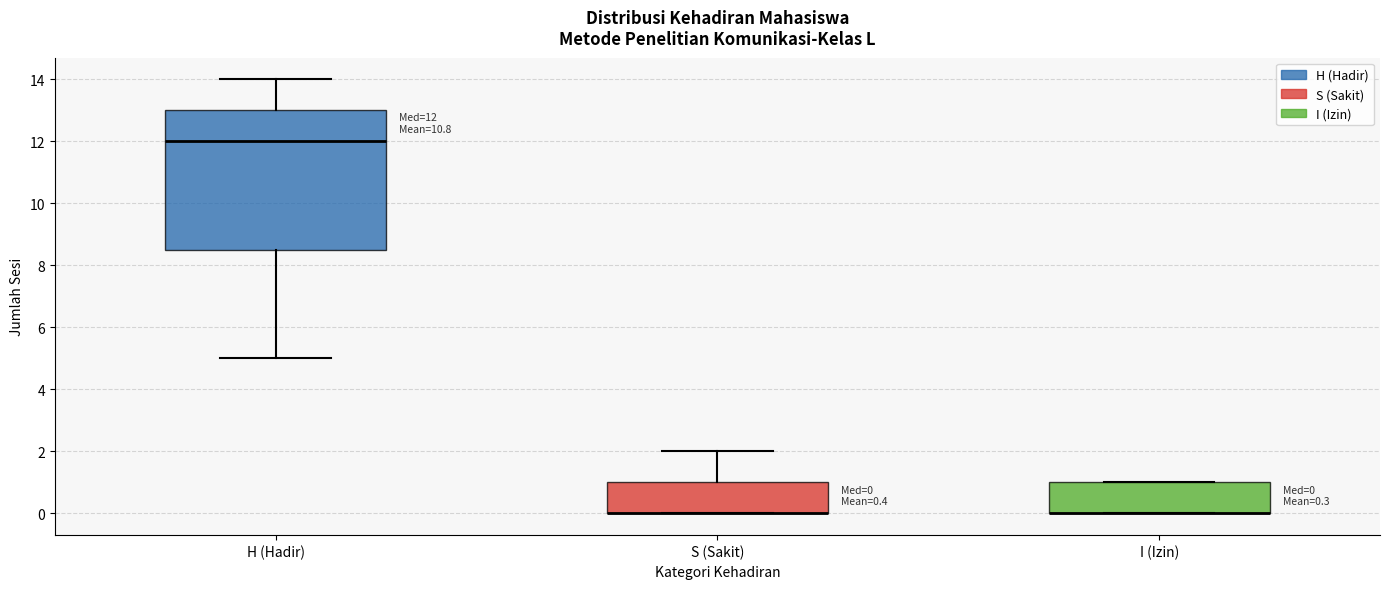

Which box is the tallest, from its lower edge to its upper edge?

H (Hadir)